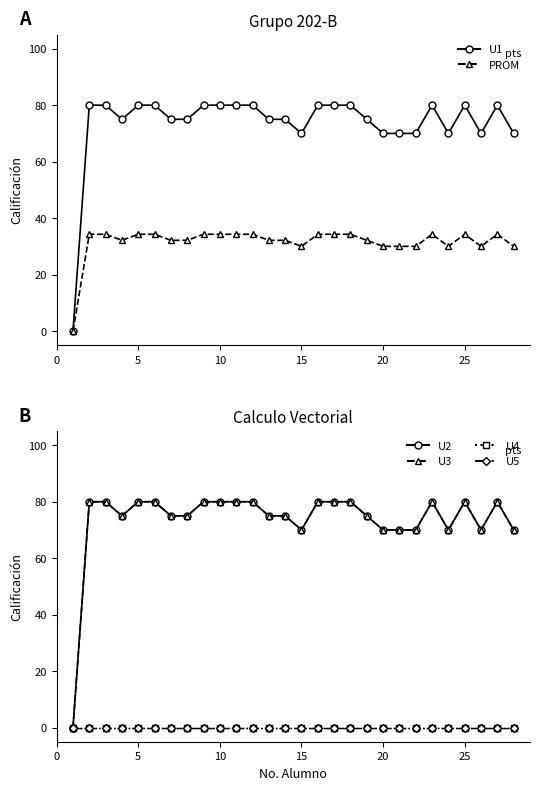

True or false: U3 and U2 intersect in this chart.

False